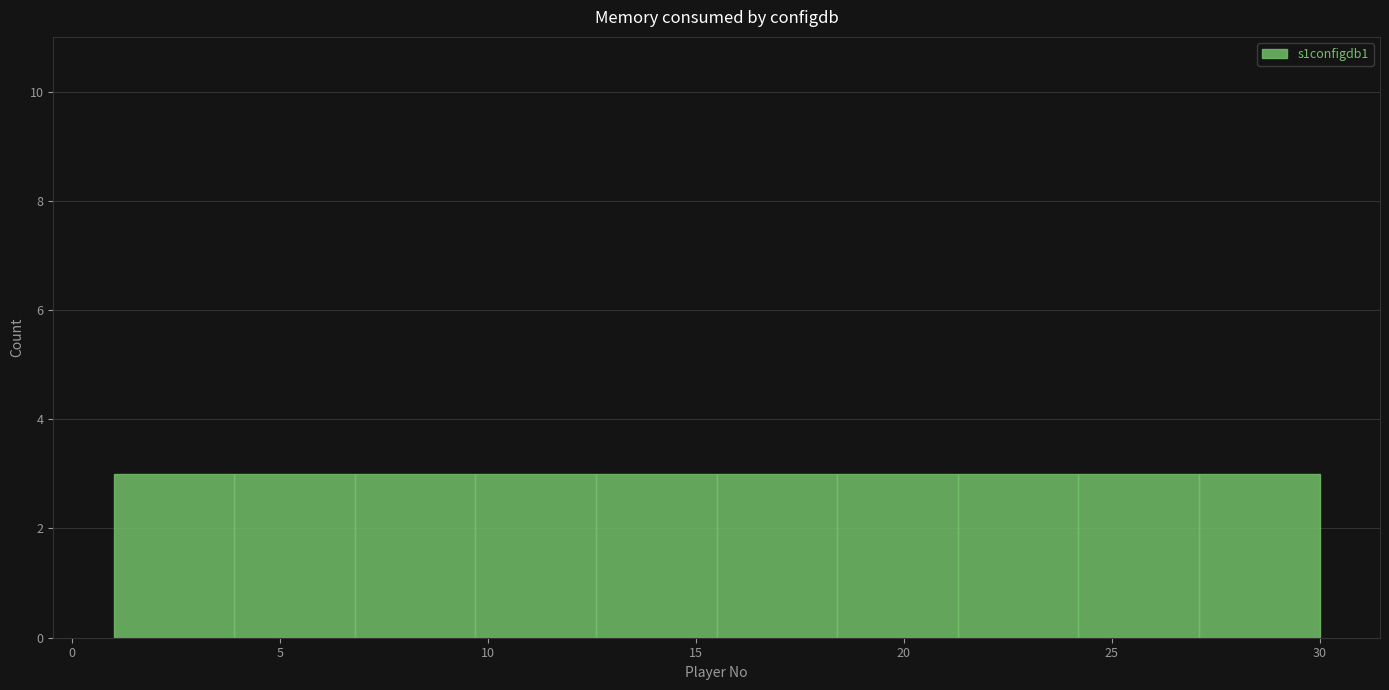

Reading left to right, transcribe this chart: for each bar, give the range it covers on the x-axis and its height. Neither the bar edges nor the heights are printed on the chart, so give them approximately, as read against the axes.

1.0 to 3.9: 3
3.9 to 6.8: 3
6.8 to 9.7: 3
9.7 to 12.6: 3
12.6 to 15.5: 3
15.5 to 18.4: 3
18.4 to 21.3: 3
21.3 to 24.2: 3
24.2 to 27.1: 3
27.1 to 30.0: 3